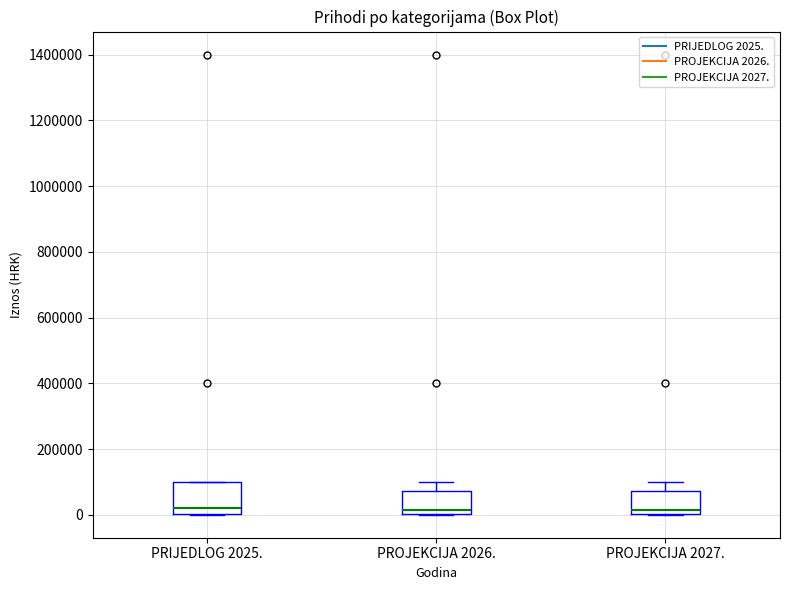

Which box is the tallest, from its lower edge to its upper edge?

PRIJEDLOG 2025.